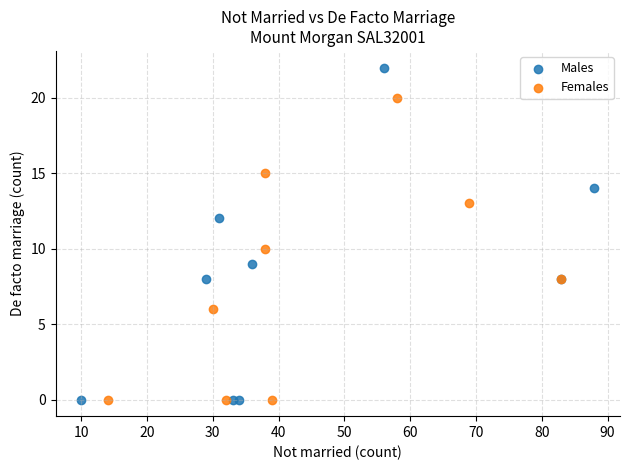

Which series reaches the maximum Y coordinate?

Males